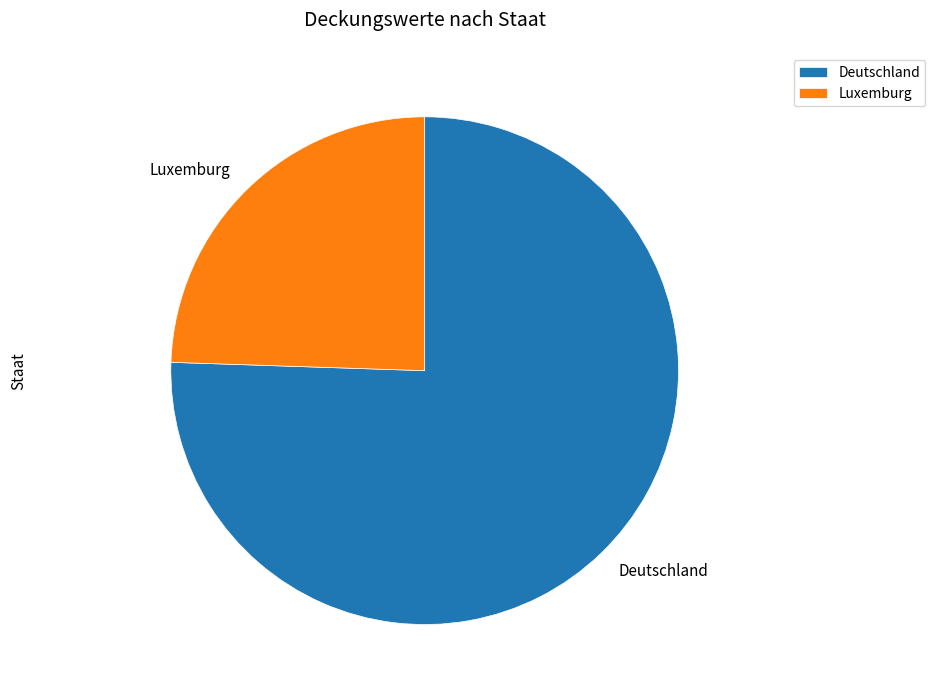

Is it true that Deutschland is 65% of the pie?

False